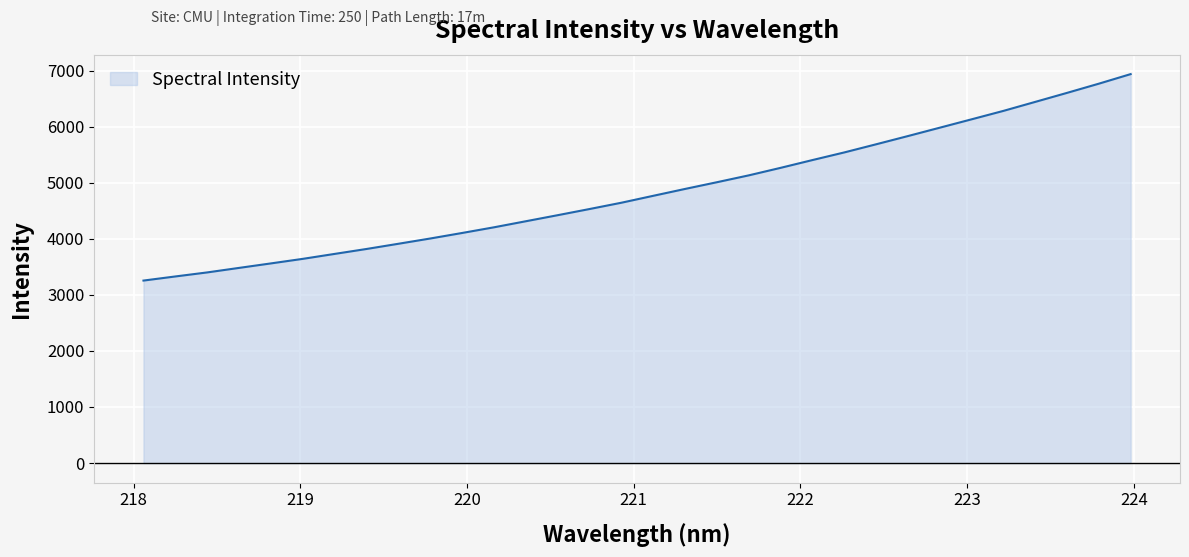

What is the difference between the maximum and minimum values?

3681.4